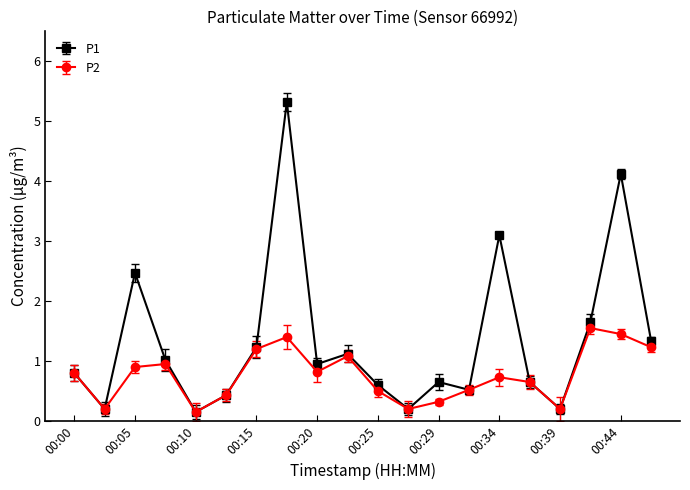

What is the value of the P2 point at the 1st from the left?

0.8